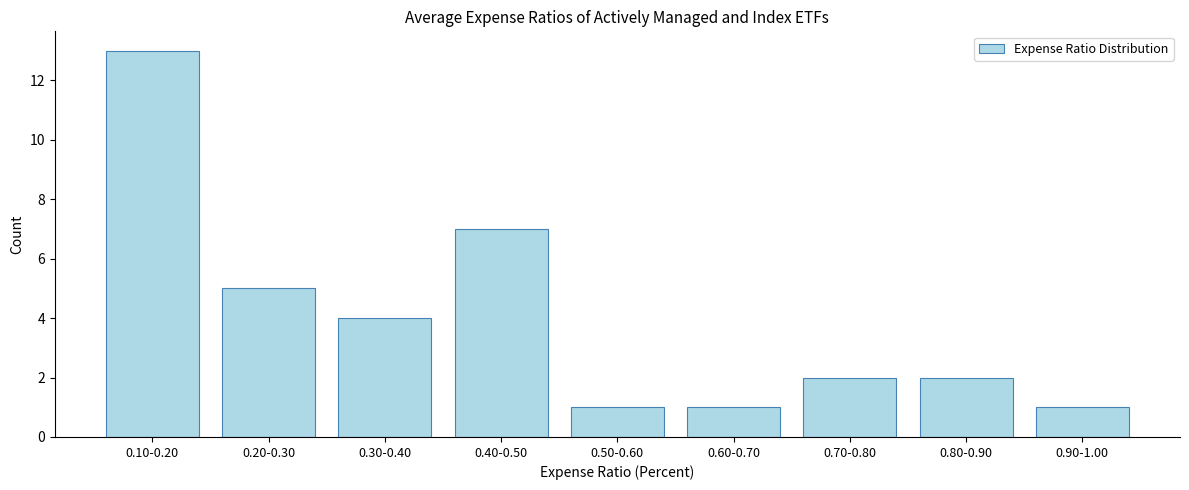

Reading left to right, transcribe all the data shown in this chart.

0.10-0.20=13	0.20-0.30=5	0.30-0.40=4	0.40-0.50=7	0.50-0.60=1	0.60-0.70=1	0.70-0.80=2	0.80-0.90=2	0.90-1.00=1